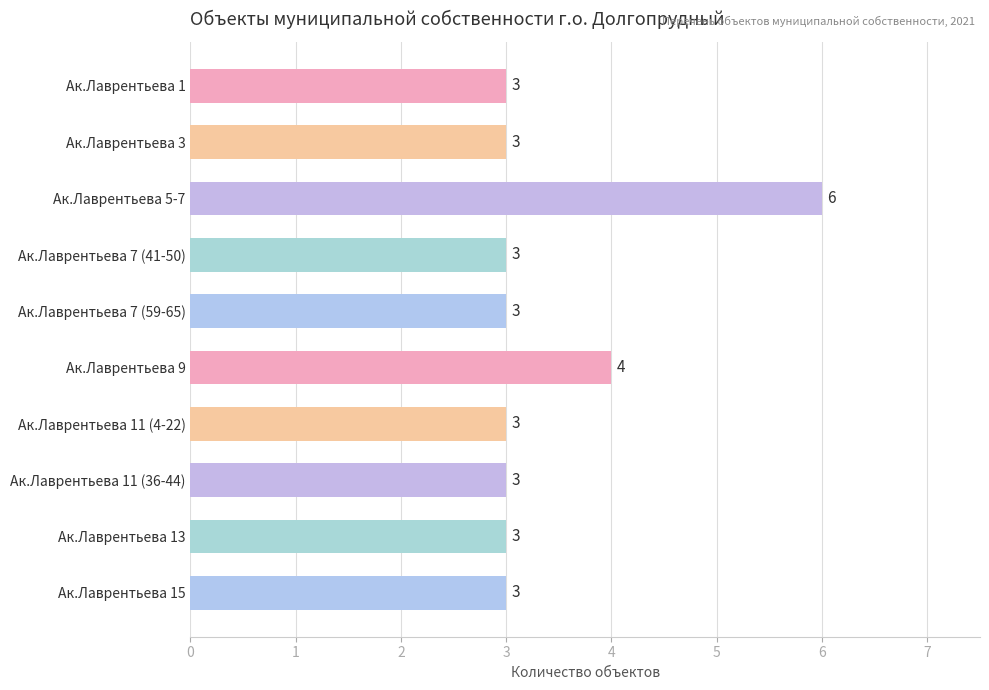

What is the sum of the values at Ак.Лаврентьева 11 (36-44) and Ак.Лаврентьева 5-7?

9